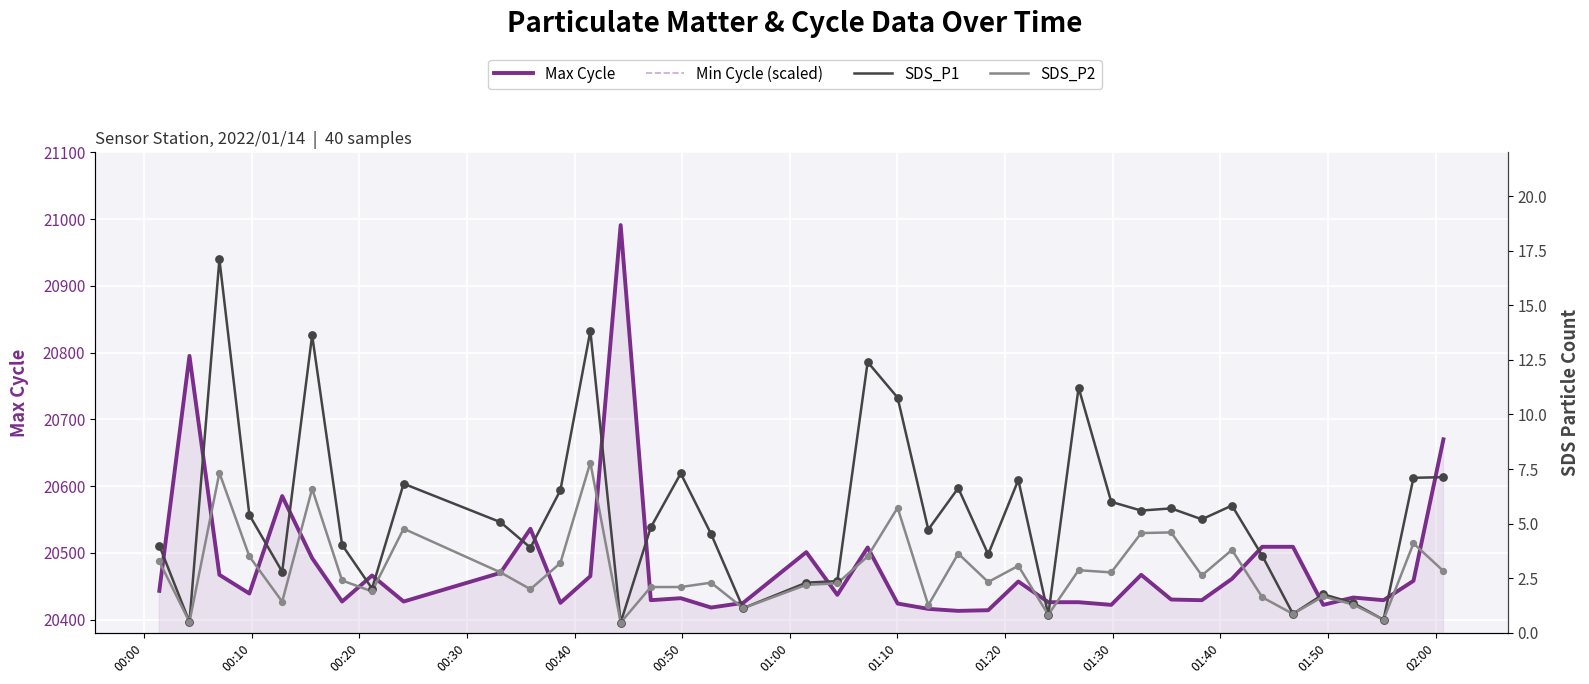

Which series reaches the minimum Y coordinate?

SDS_P1